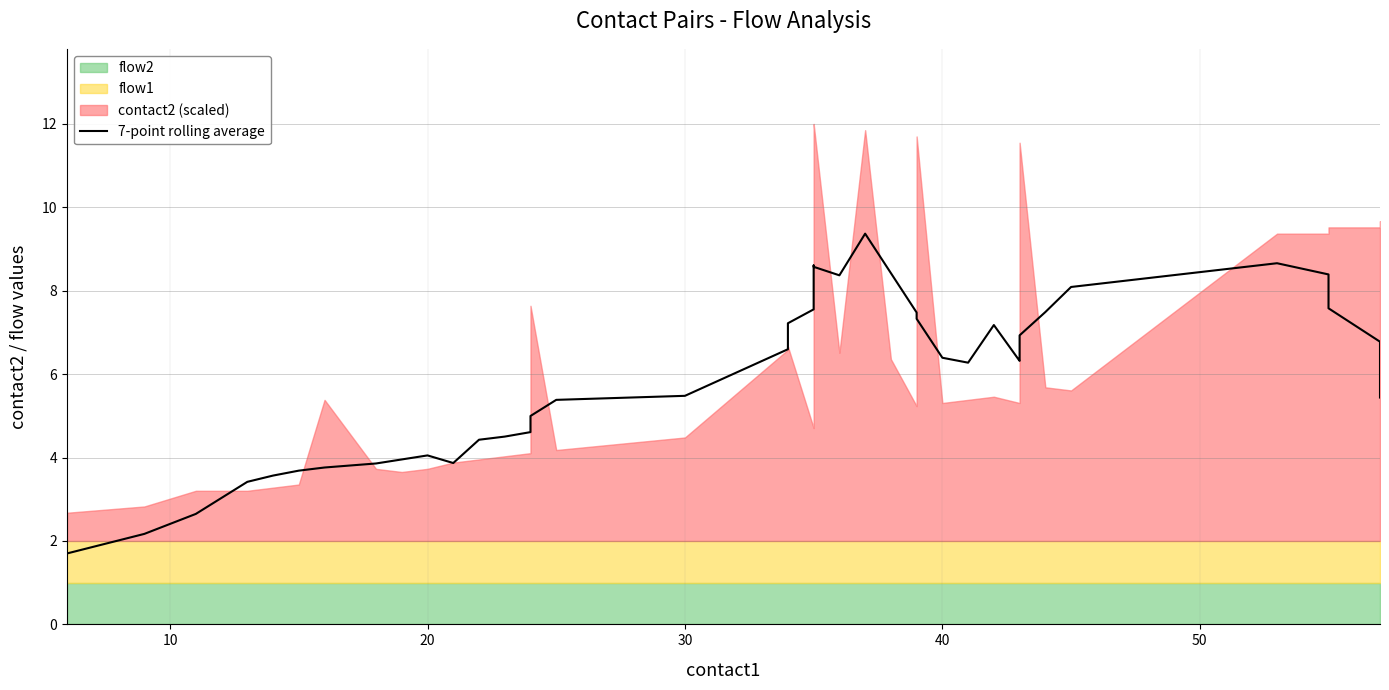

What is the sum of all values?

237.5